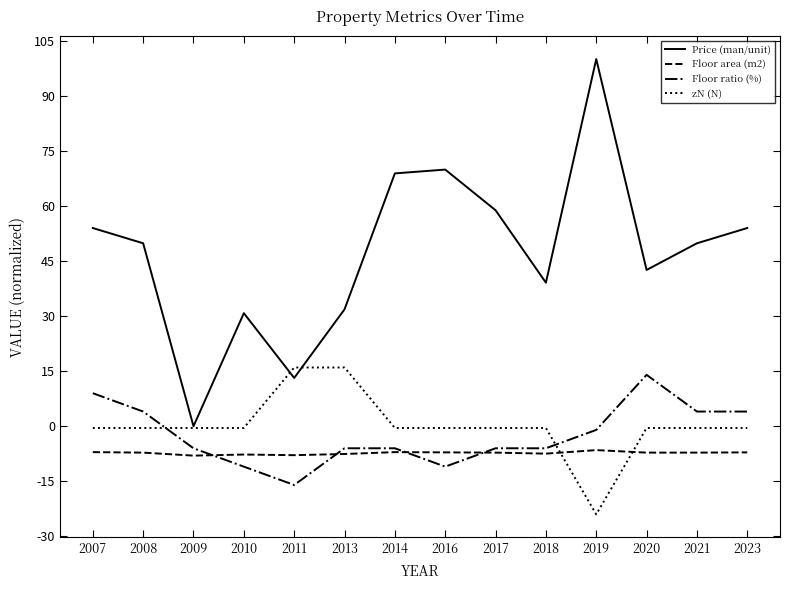

Read the Price (man/unit) value at 2018.

39.1